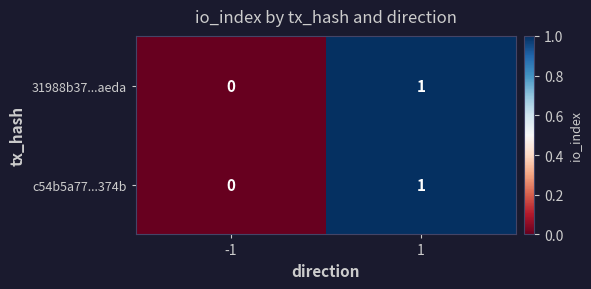

Is the value of c54b5a77...374b at 1 greater than the value of 31988b37...aeda at -1?

Yes